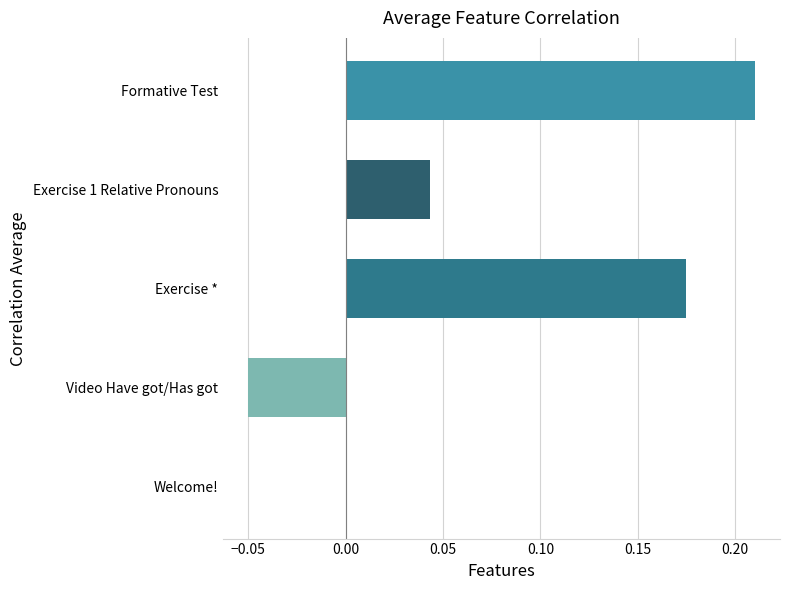

Is it true that the value at Formative Test is 0.1?

False